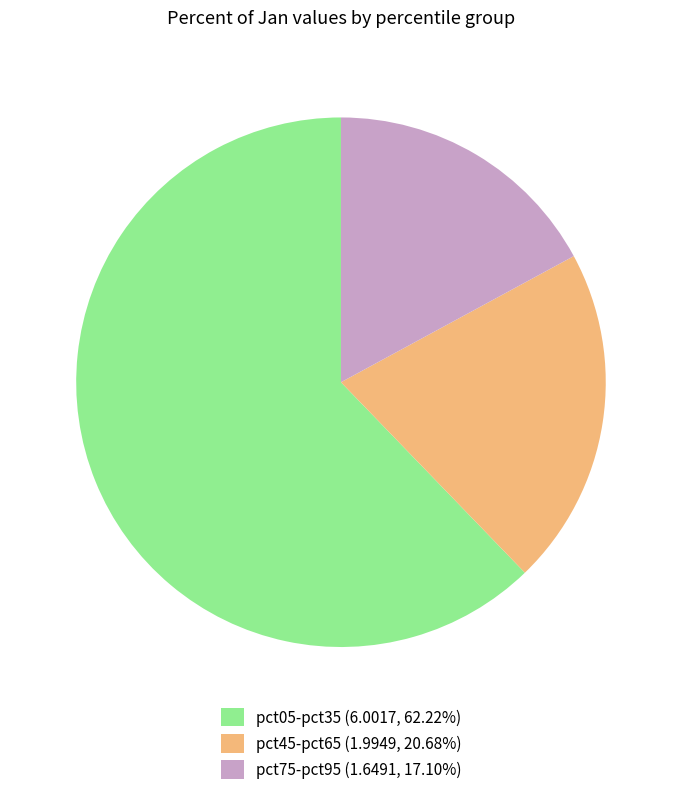

What is the ratio of the value at pct75-pct95 (1.6491, 17.10%) to the value at pct05-pct35 (6.0017, 62.22%)?

0.3